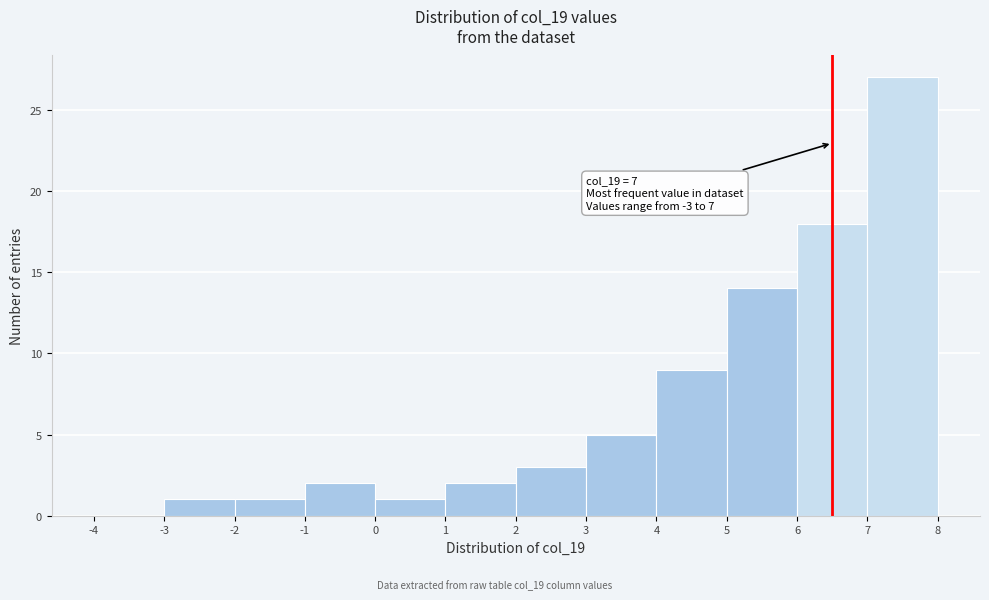

Over which range of the x-axis is the bar tallest?

7 to 8